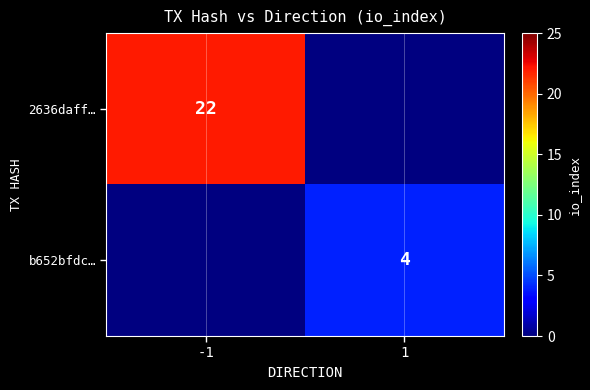

Between 1 and -1, which is larger?

-1